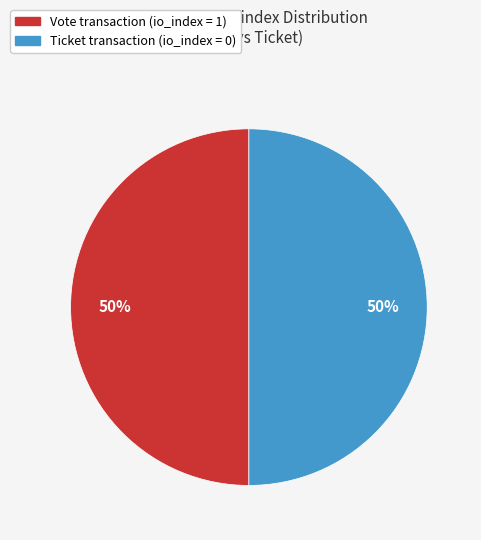

To the nearest percent, what is the average slice percentage?

50%